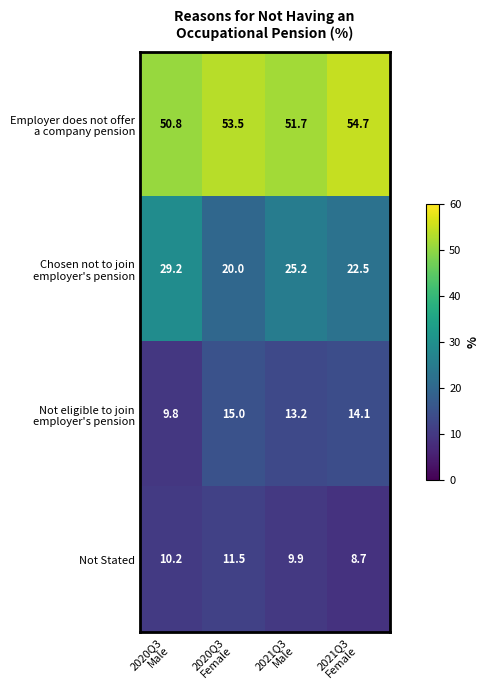

At how many categories does at least one series exceed 29?

4